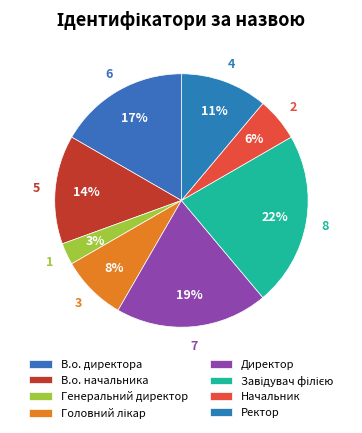

To the nearest percent, what percentage of the pie is Завідувач філією?

22%